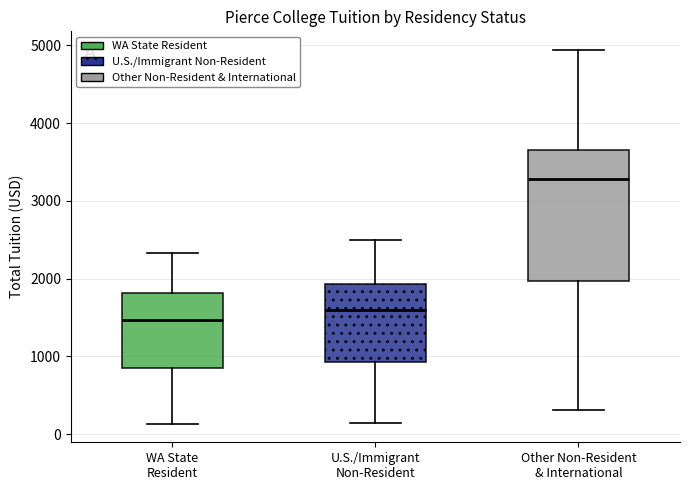

Where does the upper whisker of the box for Other Non-Resident & International end on the y-axis? The values are not printed on the chart, so give them approximately, as read against the axis.

4900